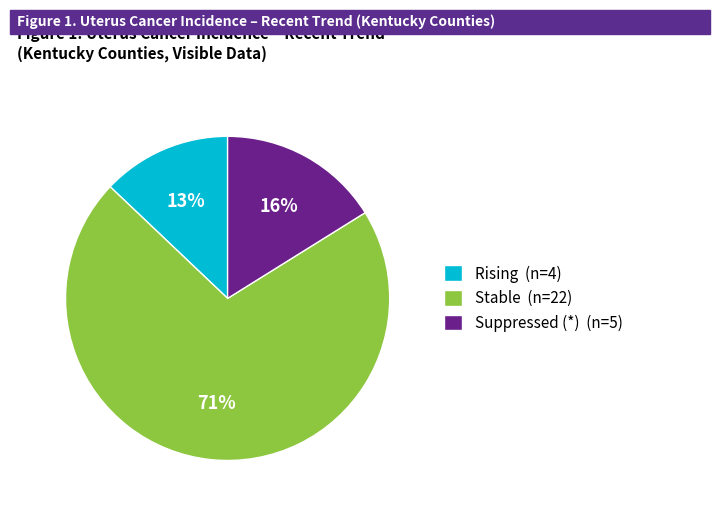

What is the smallest slice in the pie chart?

Rising (n=4)